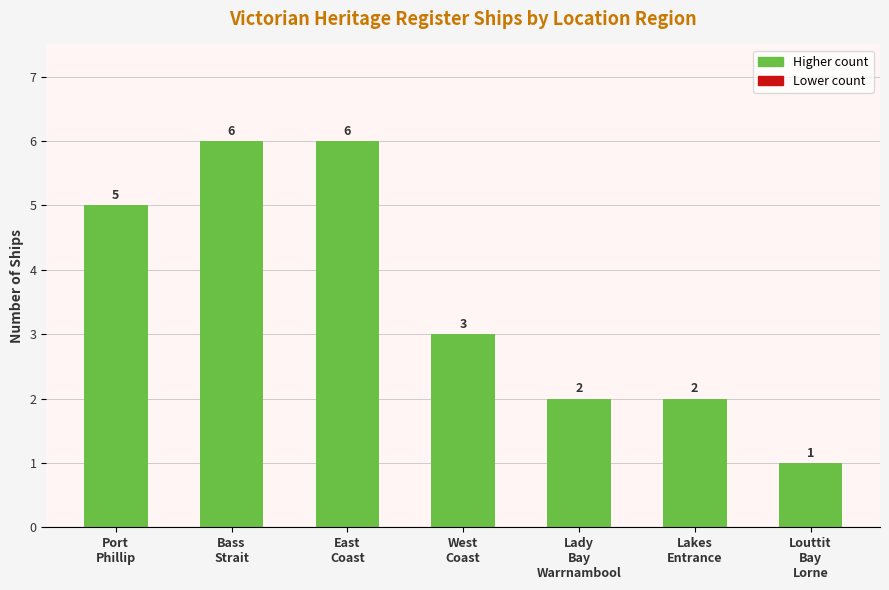

How many bars are there in total?

7